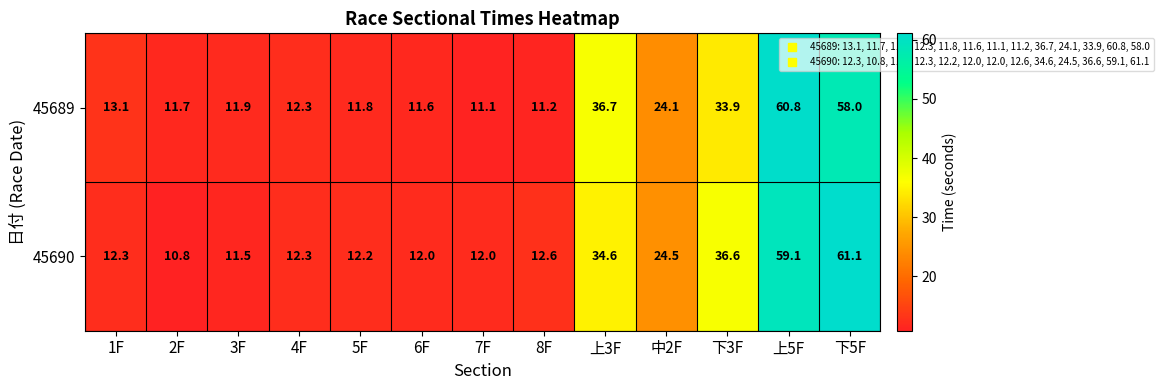

What is the difference between the maximum and minimum values in the 45690 series?

50.3